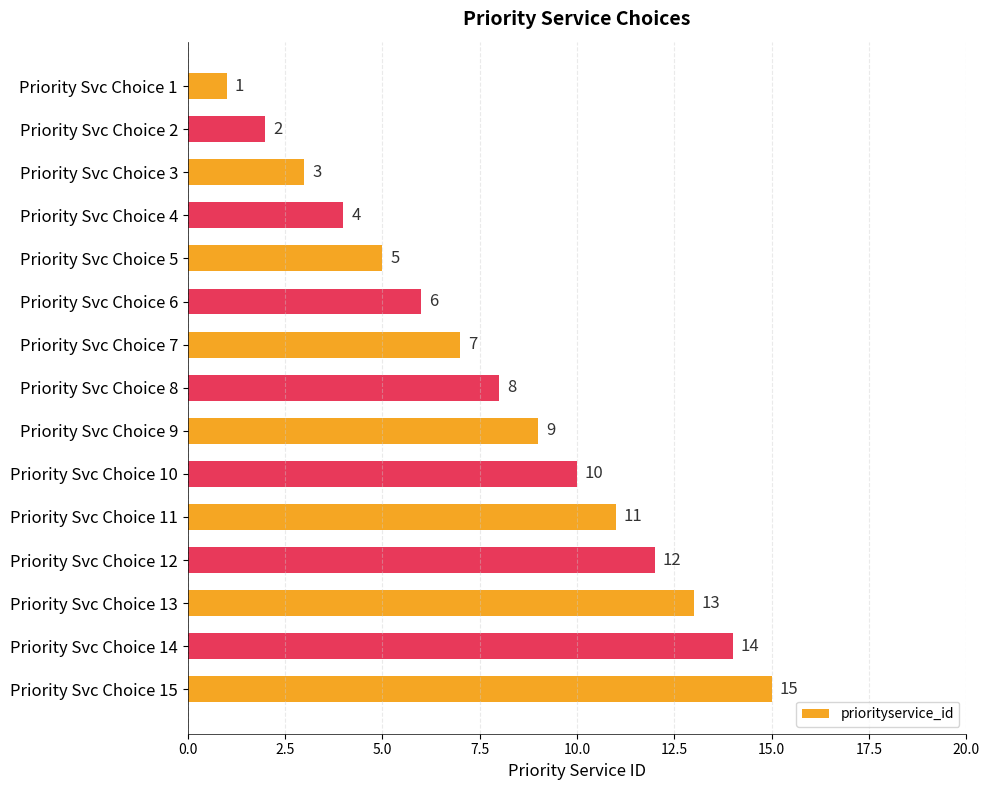

Which has a higher value, Priority Svc Choice 10 or Priority Svc Choice 7?

Priority Svc Choice 10